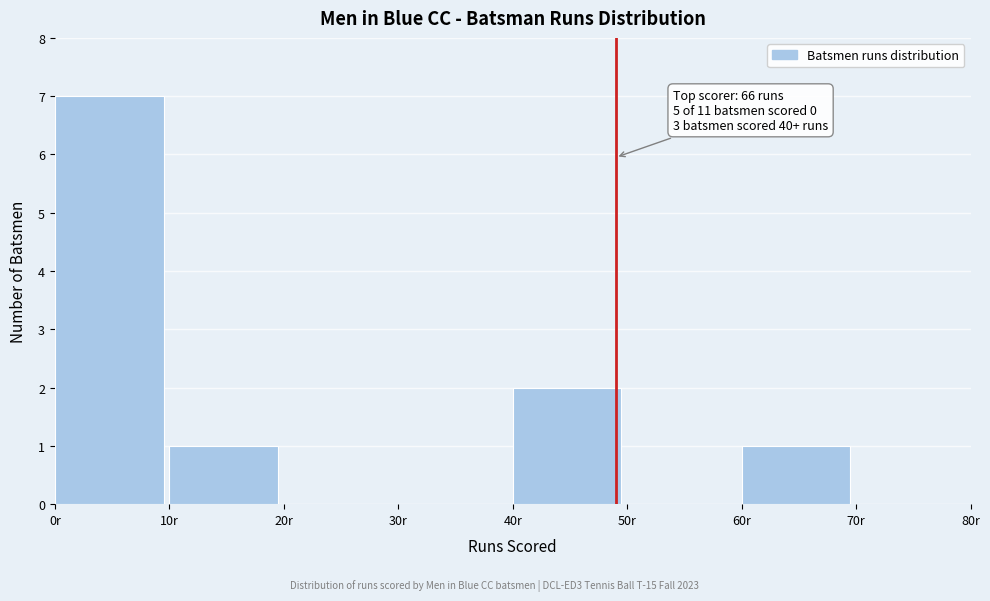

Which range on the x-axis has the tallest bar?

0 to 10